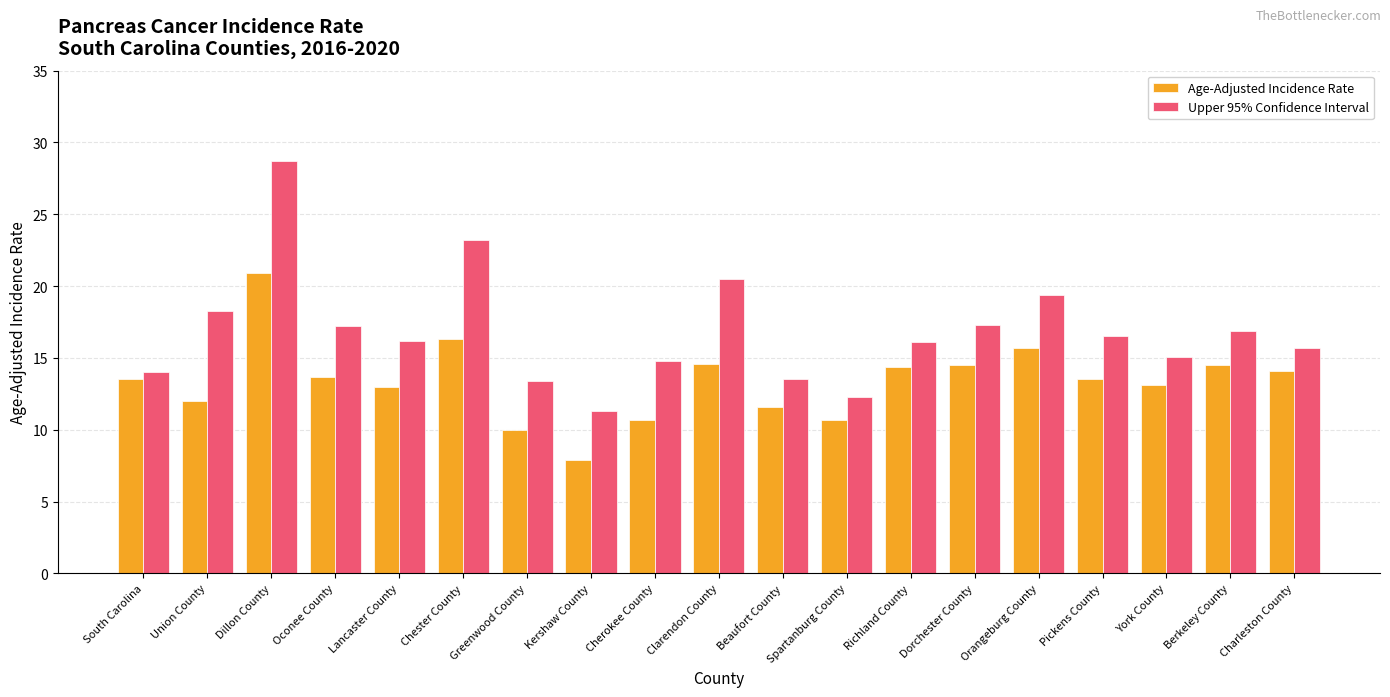

What is the sum of the Upper 95% Confidence Interval values at Kershaw County and Chester County?

34.5